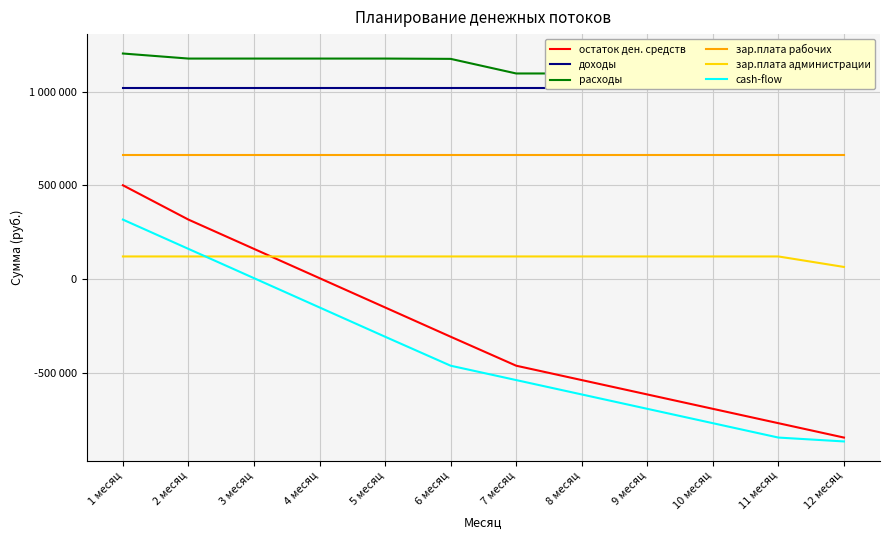

True or false: cash-flow has a value of 271739 at 2 месяц.

False